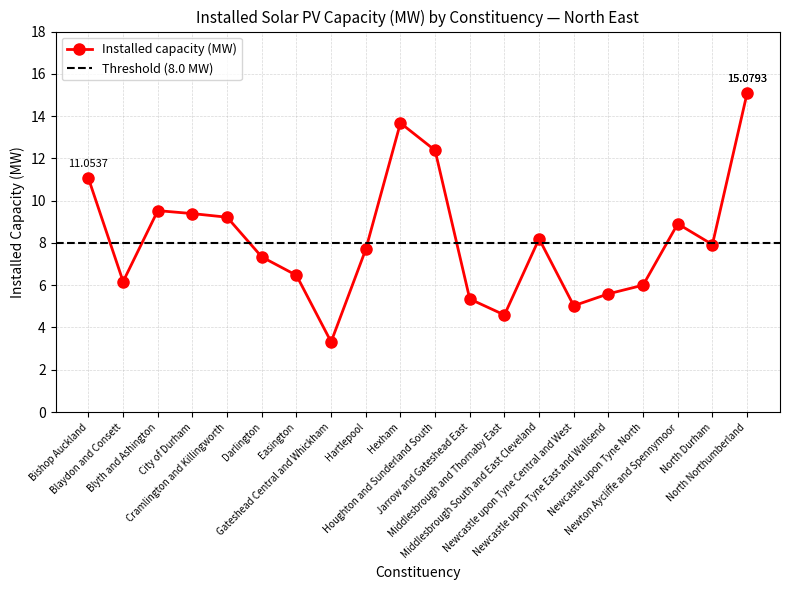

How many interior local peaks (higher than both neighbors) does the data have?

4